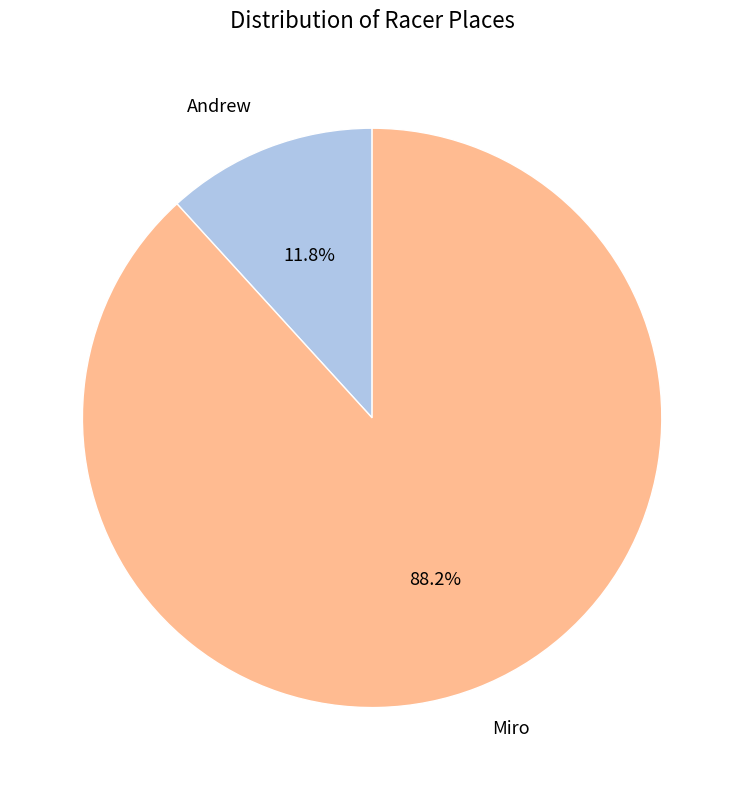

What percentage is the Miro slice, to the nearest percent?

88%